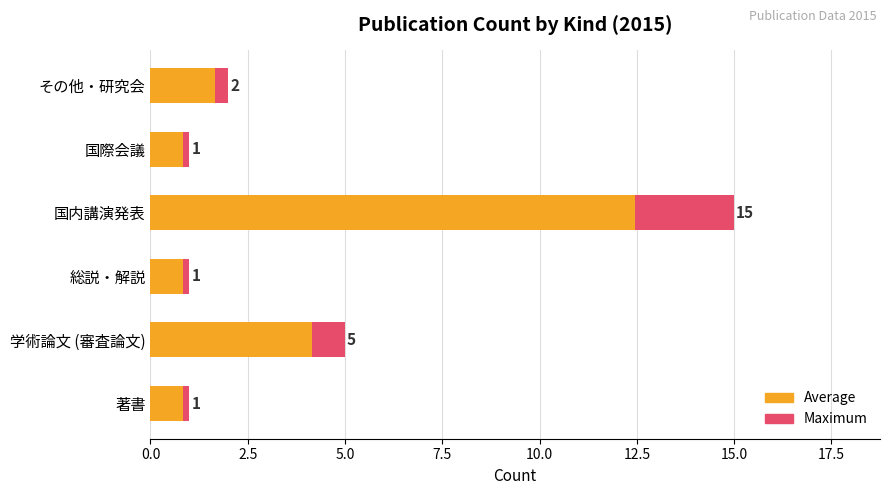

What position from the left is 著書?

1